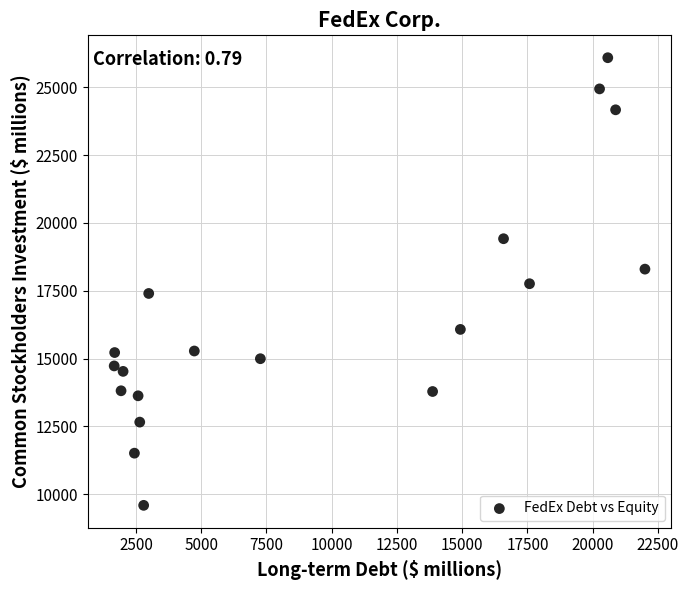

What is the range of Y values (max minus min)?

16500